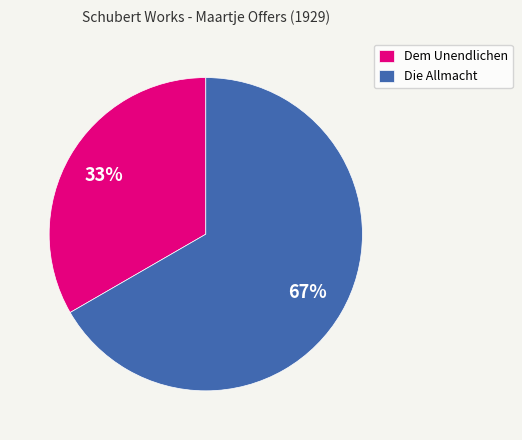

To the nearest percent, what is the combined percentage of Die Allmacht and Dem Unendlichen?

100%